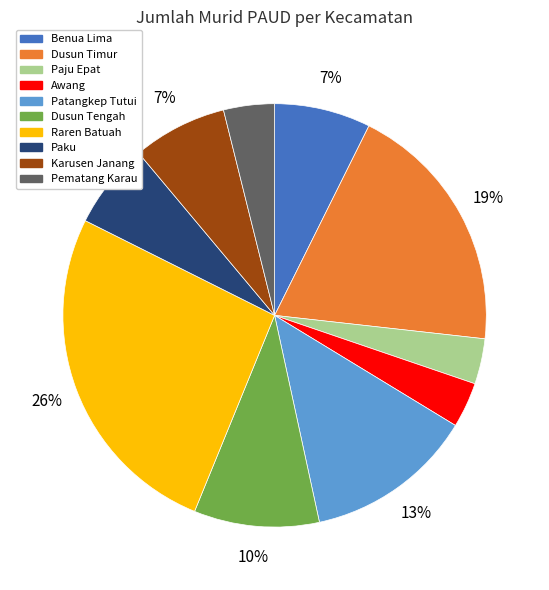

Is it true that Patangkep Tutui is 13% of the pie?

True